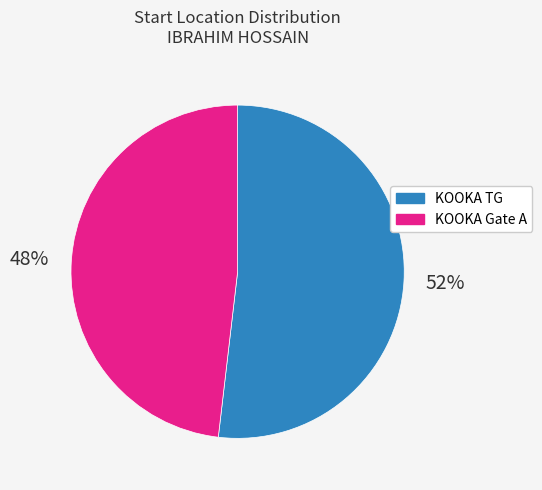

Does KOOKA Gate A represent more than half of the total?

No